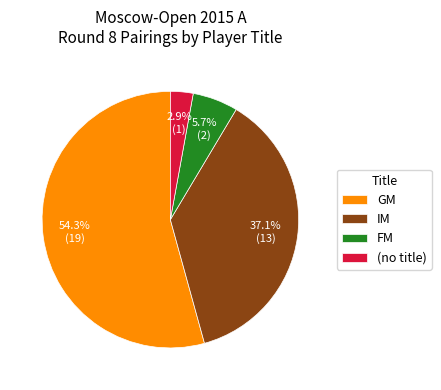

What is the largest slice in the pie chart?

GM